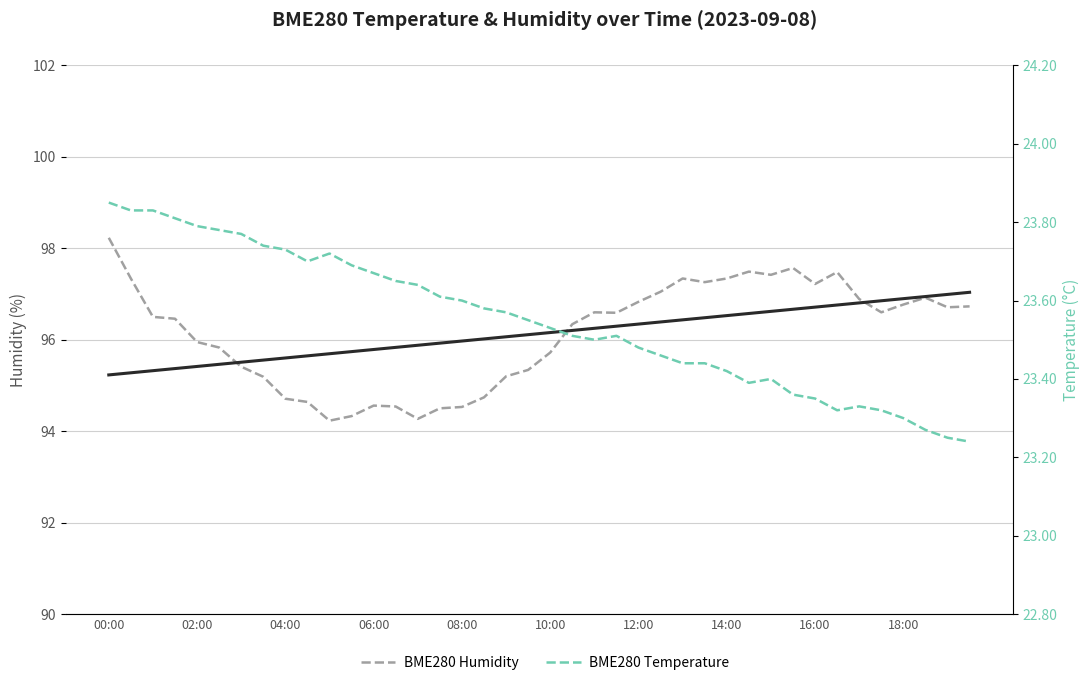

Which category has the highest value across all series?

00:00